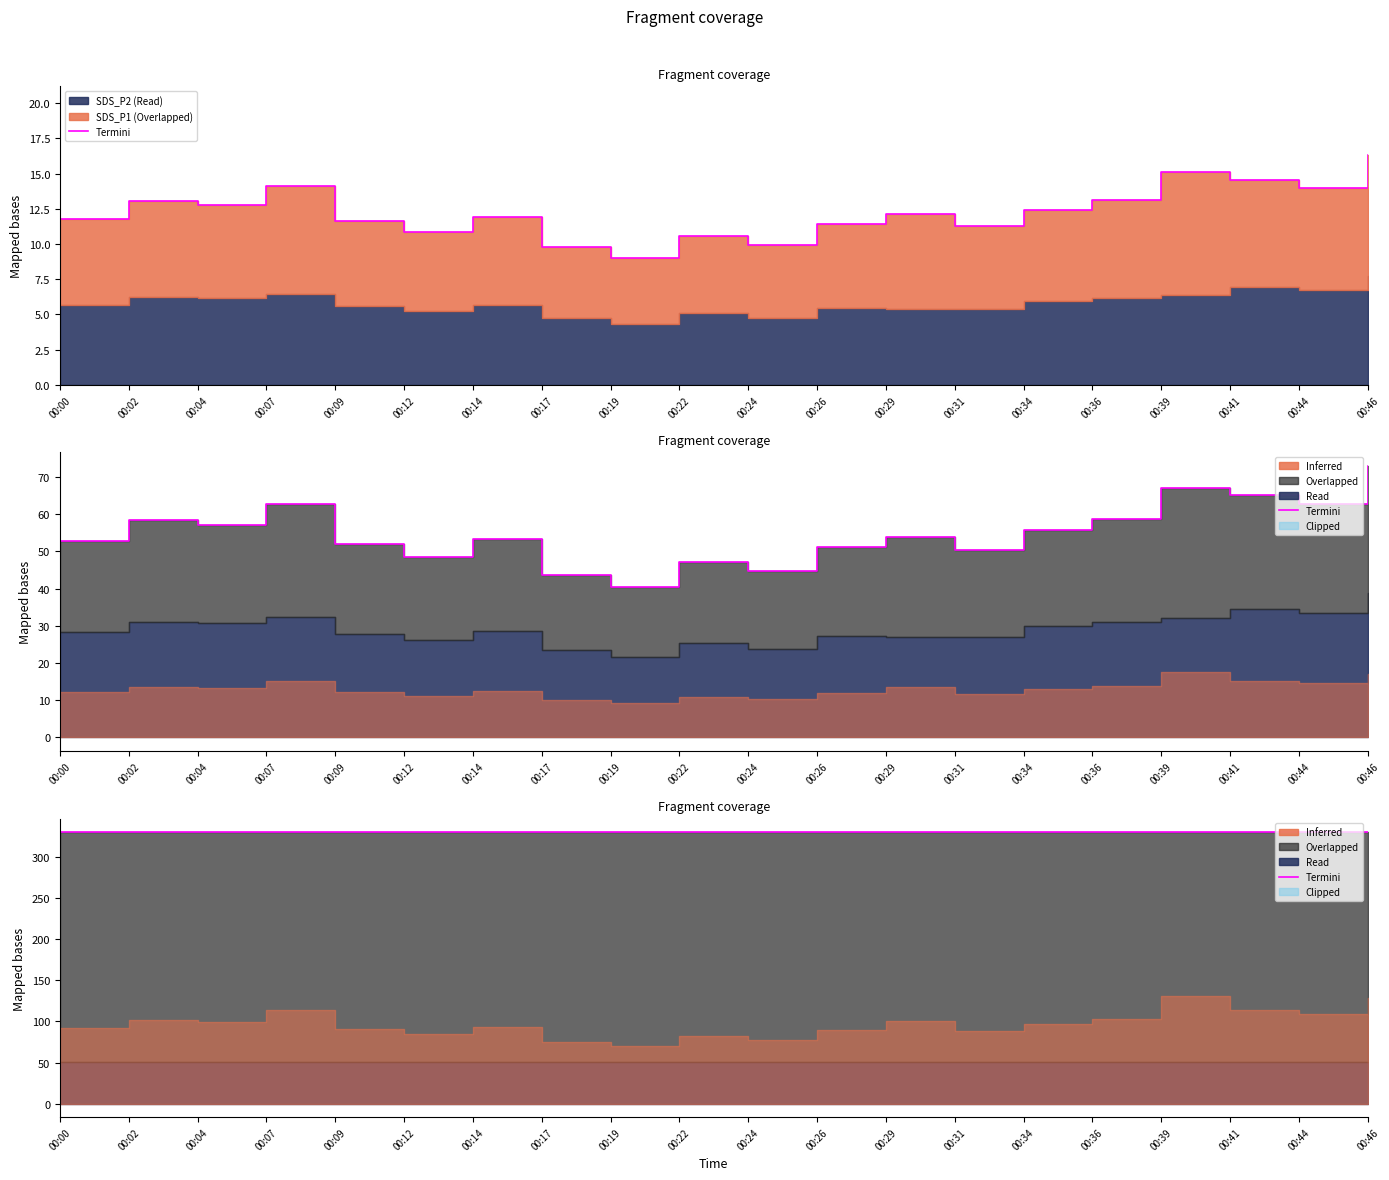

How many values are between 330 and 331?

20